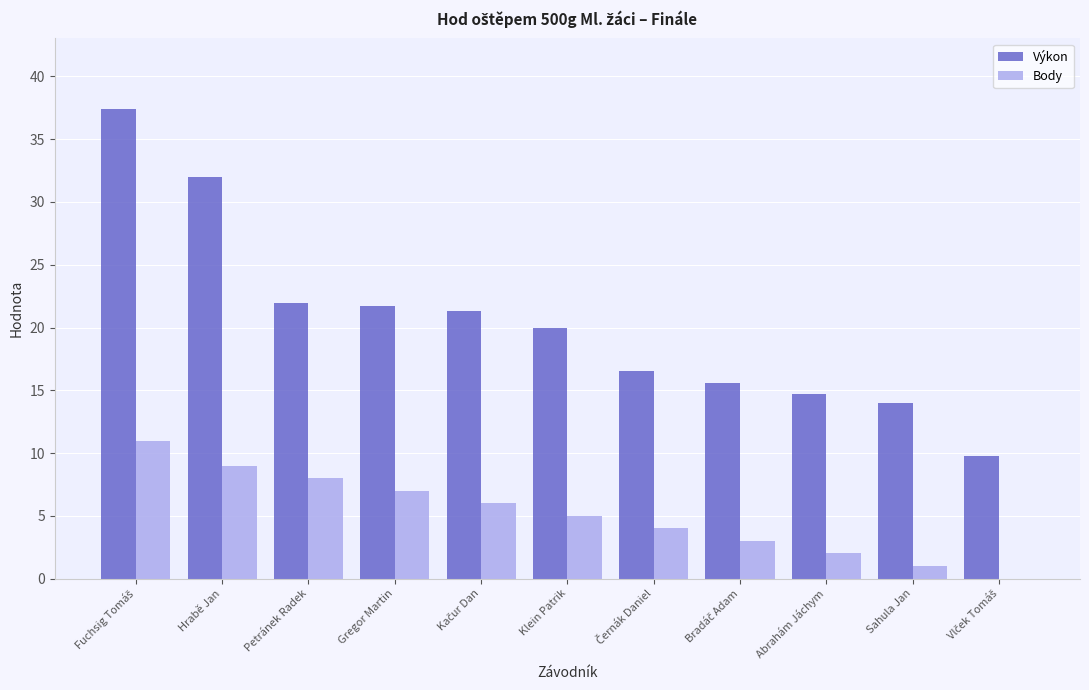

Is the value of Výkon at Sahula Jan greater than the value of Body at Petránek Radek?

Yes